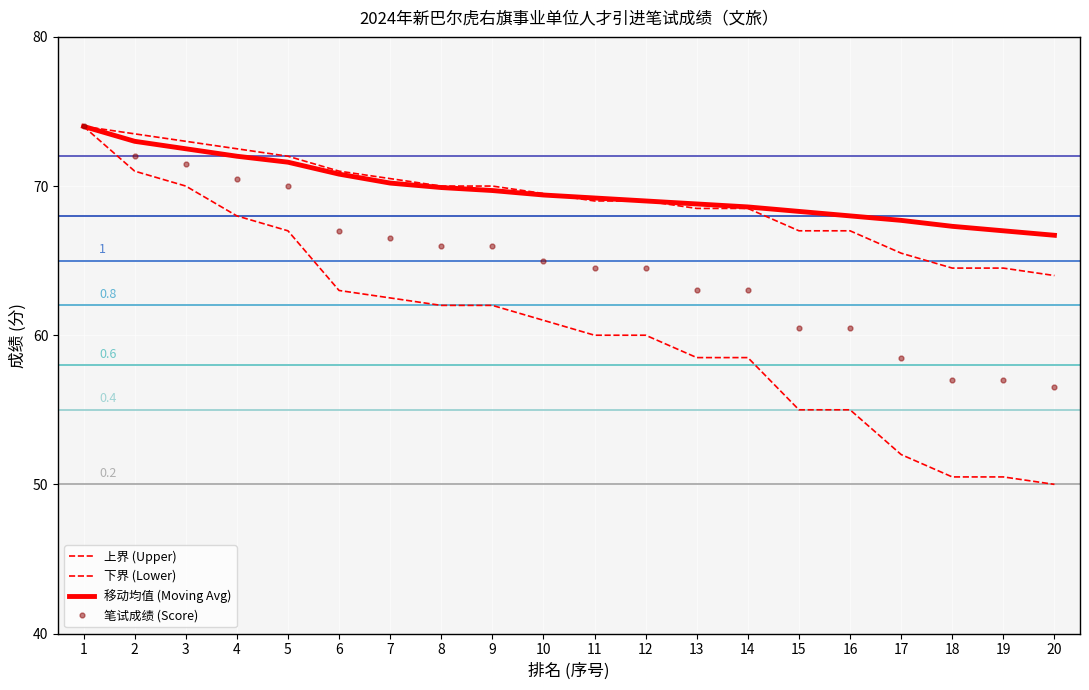

What is the difference between the values at 5 and 17?

11.5